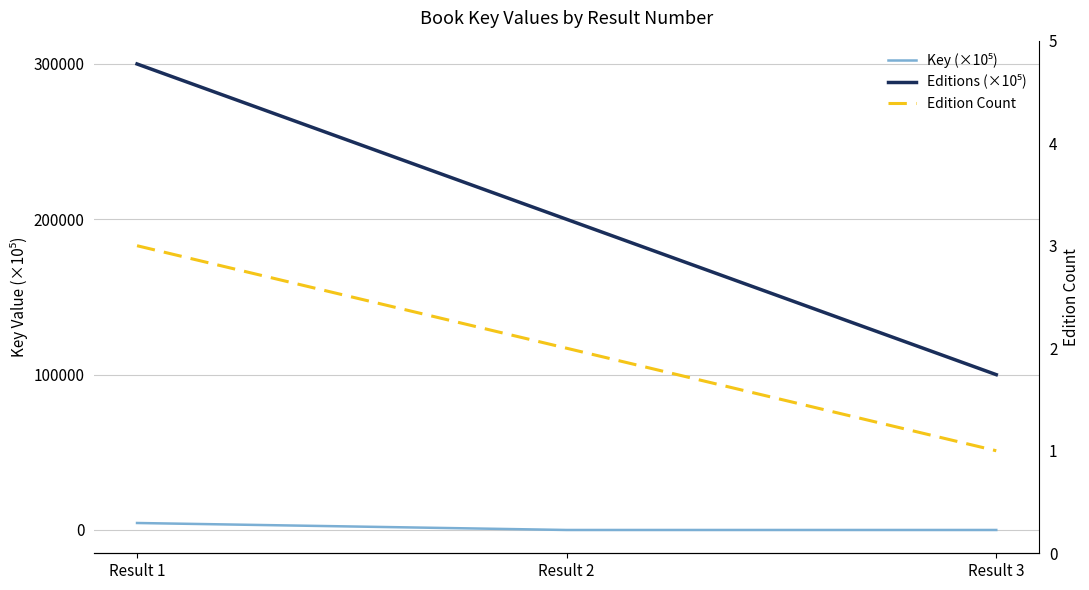

At which label is Edition Count closest to 2?

Result 2